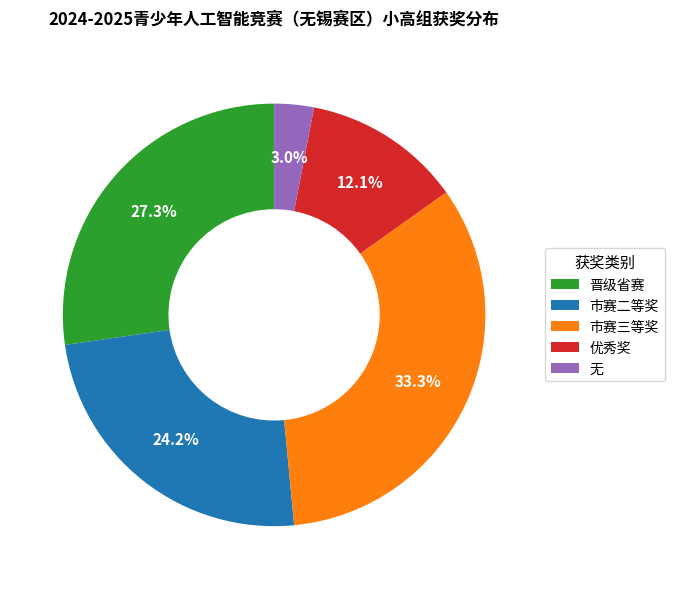

Is it true that 优秀奖 is 2% of the pie?

False